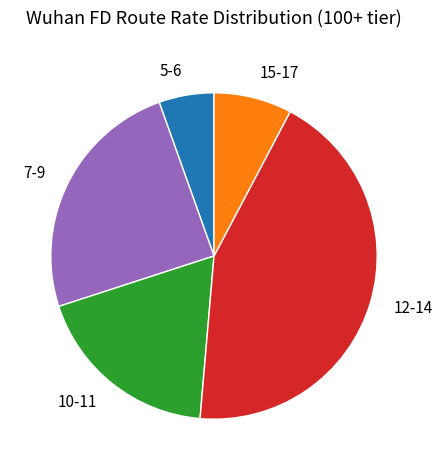

Does 10-11 account for over 50% of the chart?

No